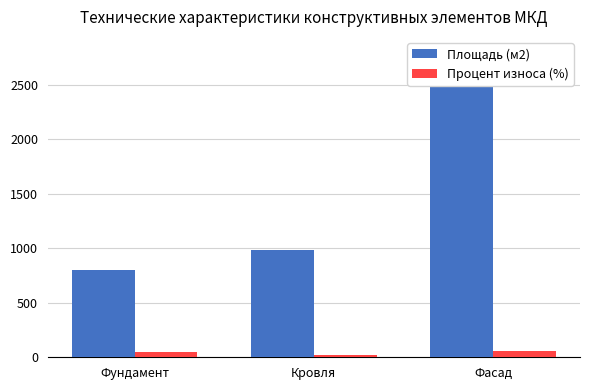

Where is Процент износа (%) nearest to the value 37?

Фундамент